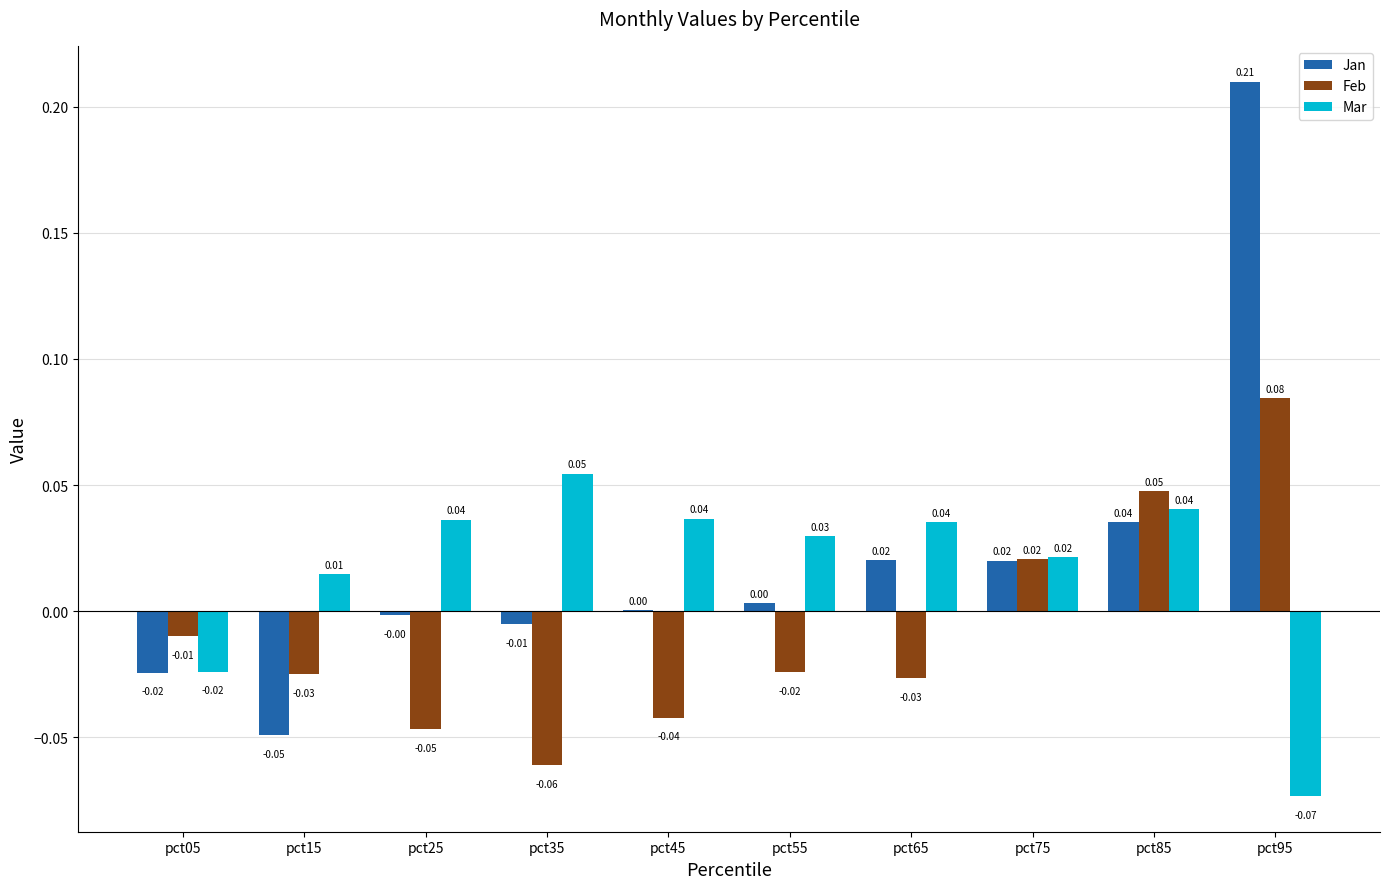

Which series changed the most between pct65 and pct95?

Jan